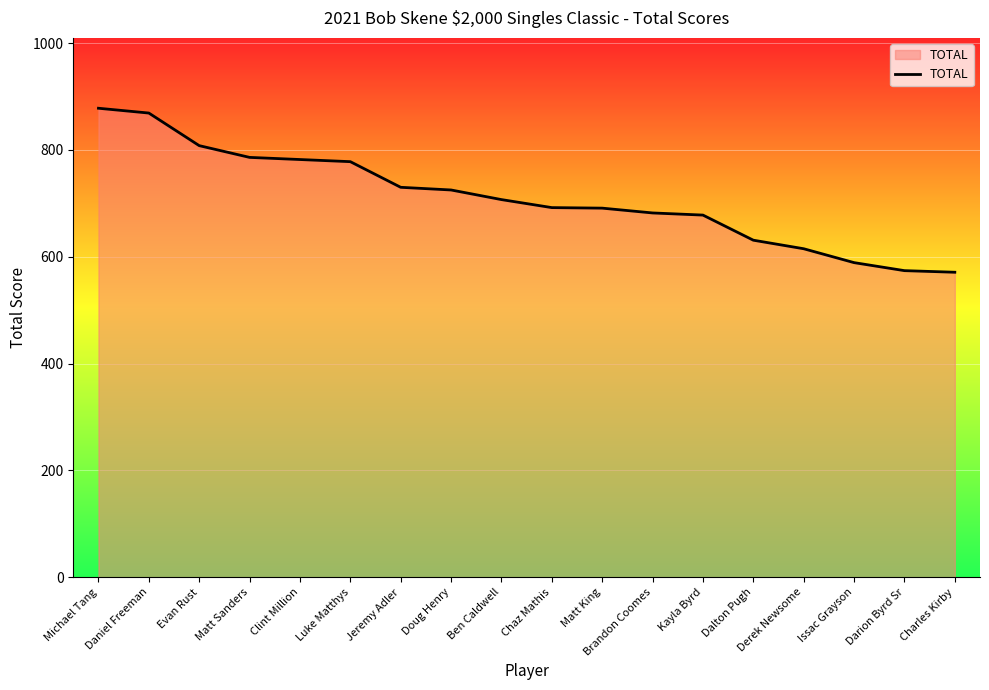

Read the value at Michael Tang, to the nearest 50.

900